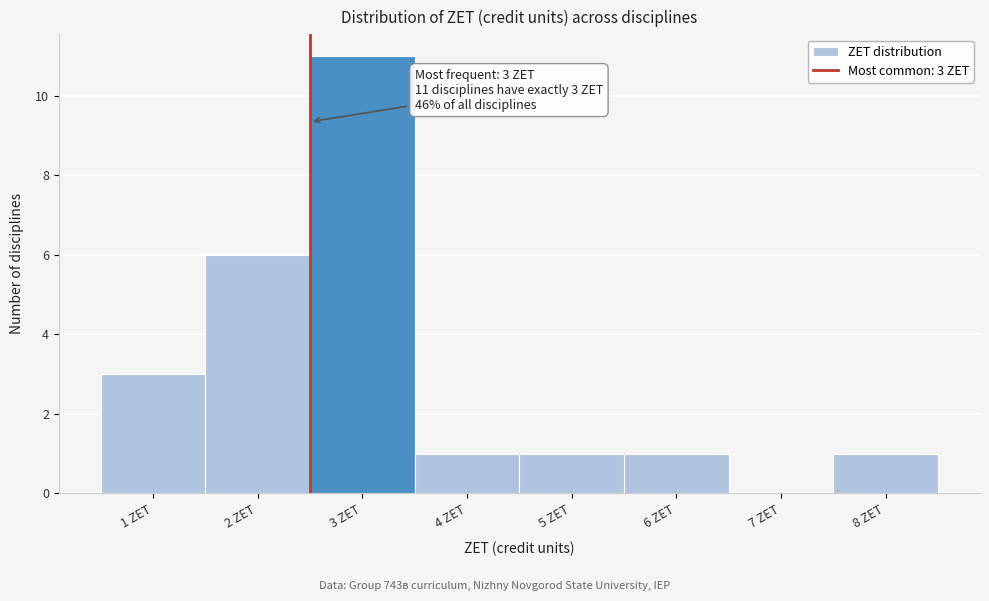

Reading right to left, what are all the values shown in this chart?

8 ZET=1	7 ZET=0	6 ZET=1	5 ZET=1	4 ZET=1	3 ZET=11	2 ZET=6	1 ZET=3